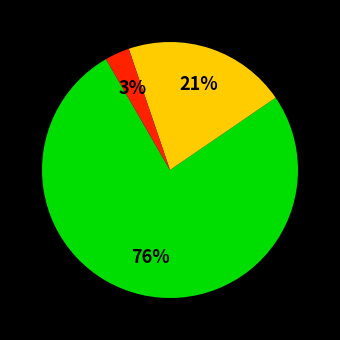

Is there a majority slice in this chart?

Yes